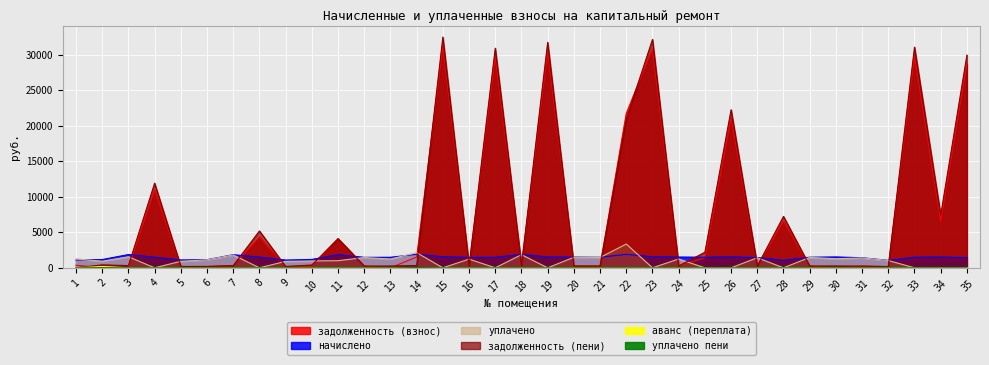

What is the approximate value of уплачено at 13?

1237.8